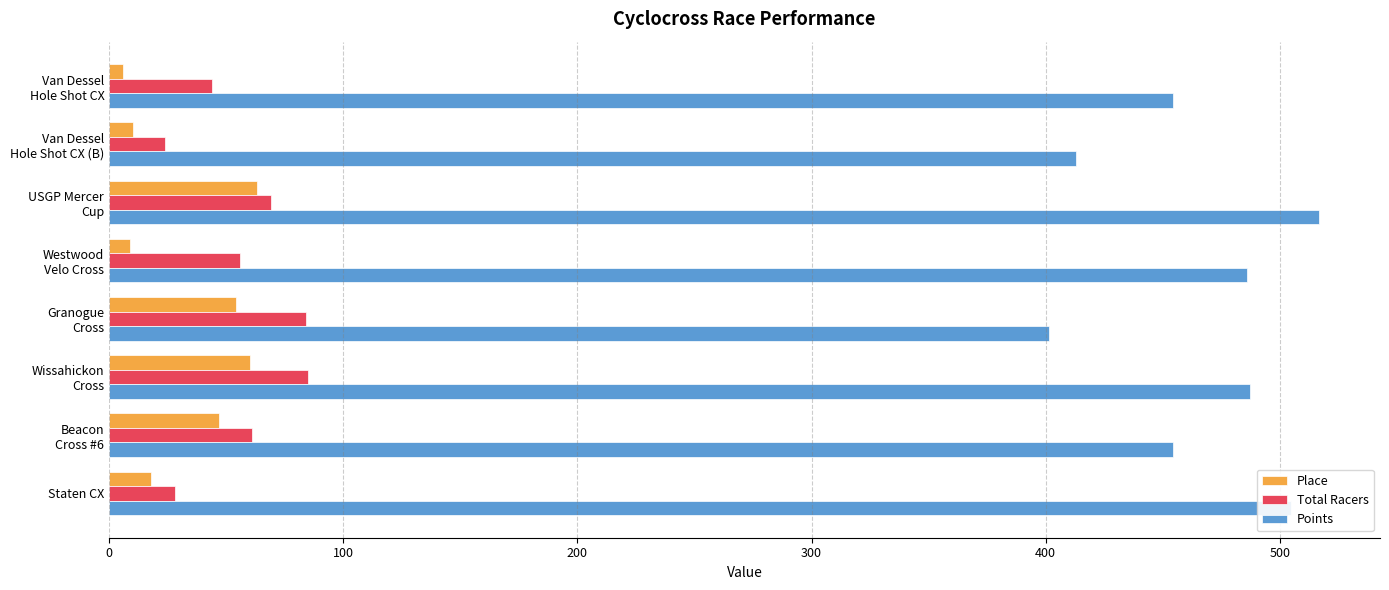

Which series has the largest total across all categories?

Points